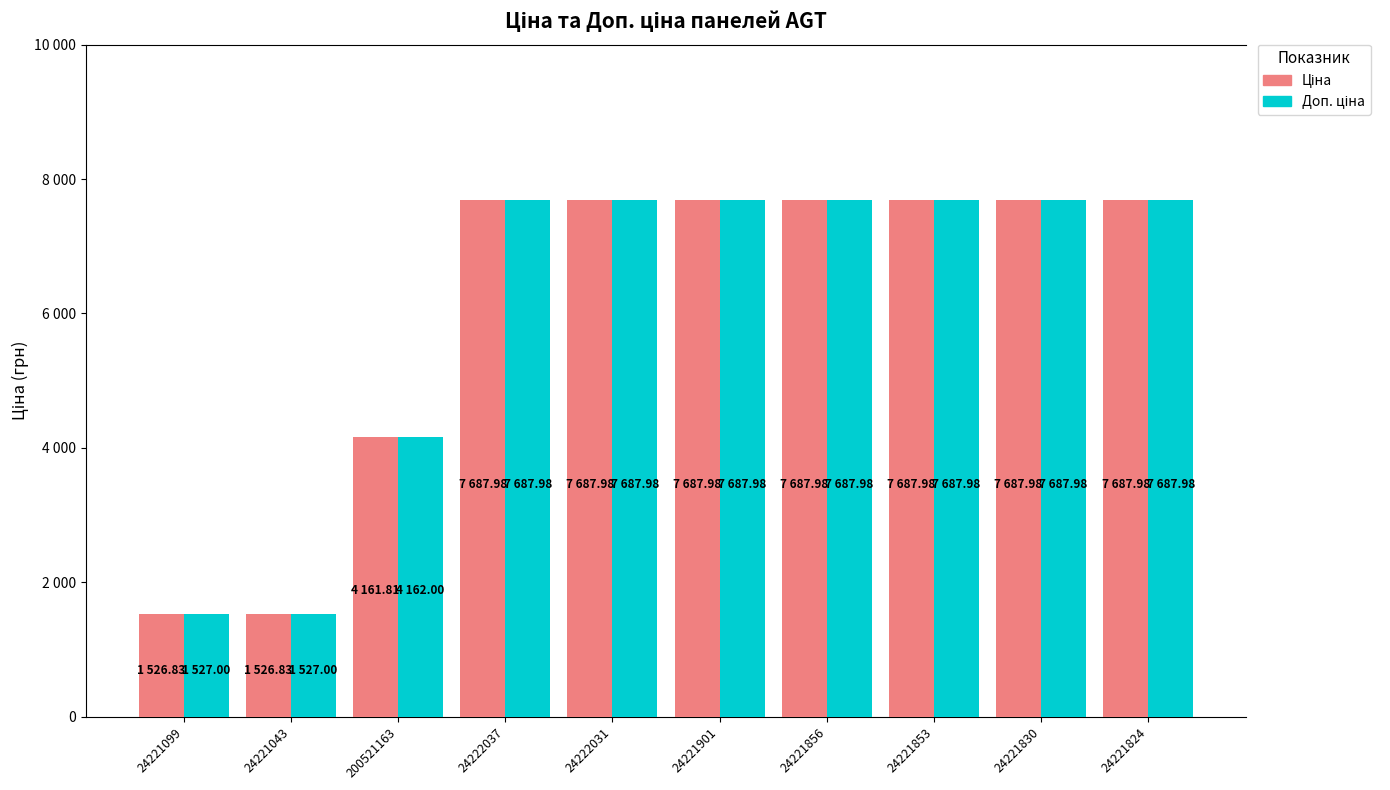

At which label does Доп. ціна reach its peak?

24222037